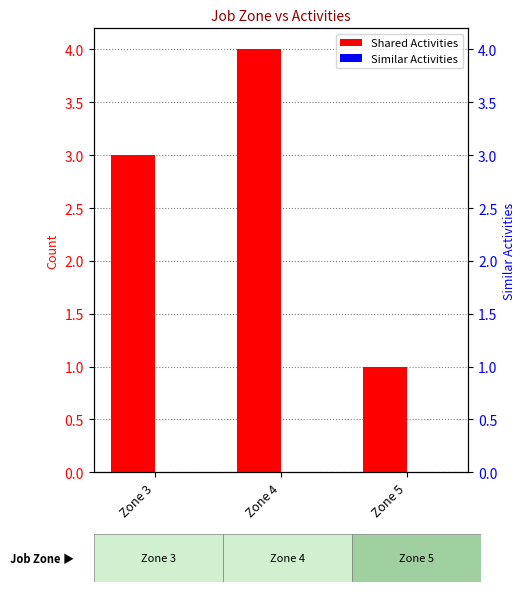

Which series has the largest total across all categories?

Shared Activities